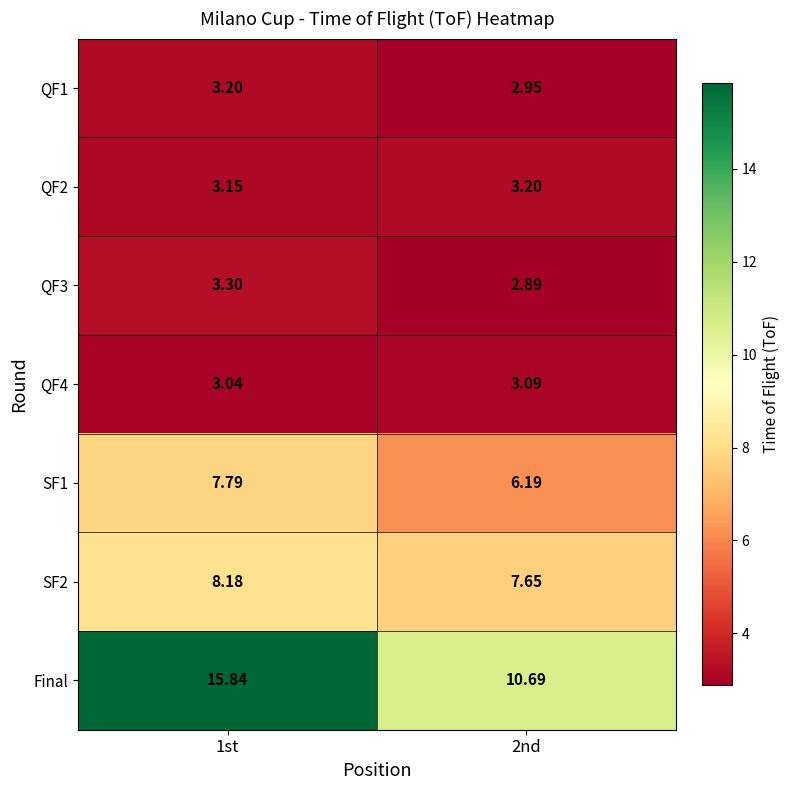

Between 1st and 2nd, which series saw the biggest shift?

Final